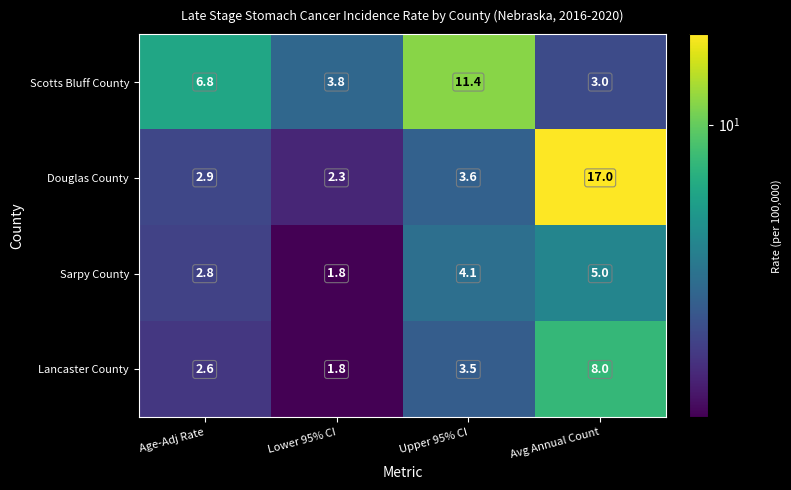

How many categories are shown in the chart?

4